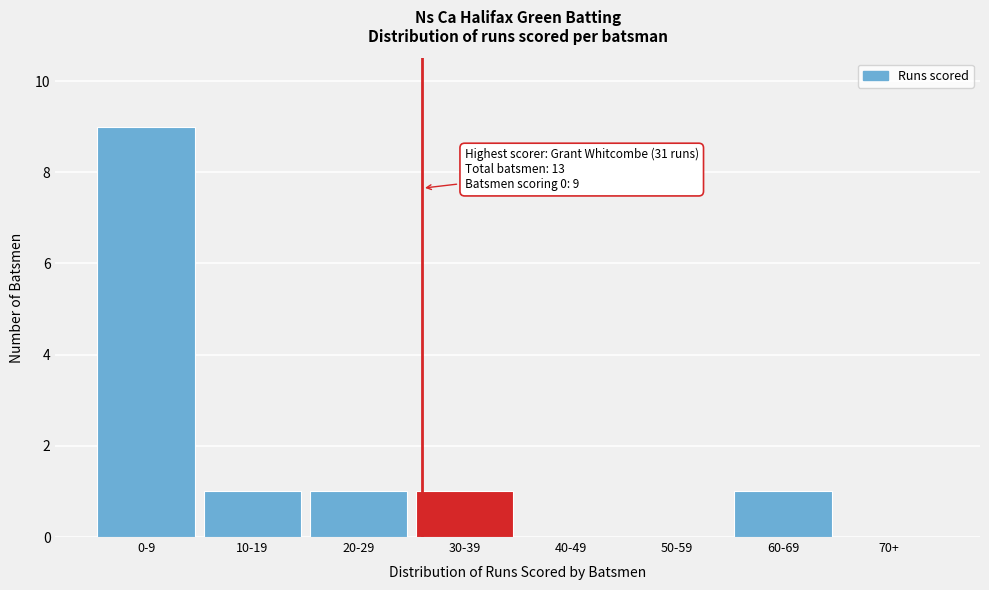

Reading right to left, list all the values displayed in this chart.

70+=0	60-69=1	50-59=0	40-49=0	30-39=1	20-29=1	10-19=1	0-9=9